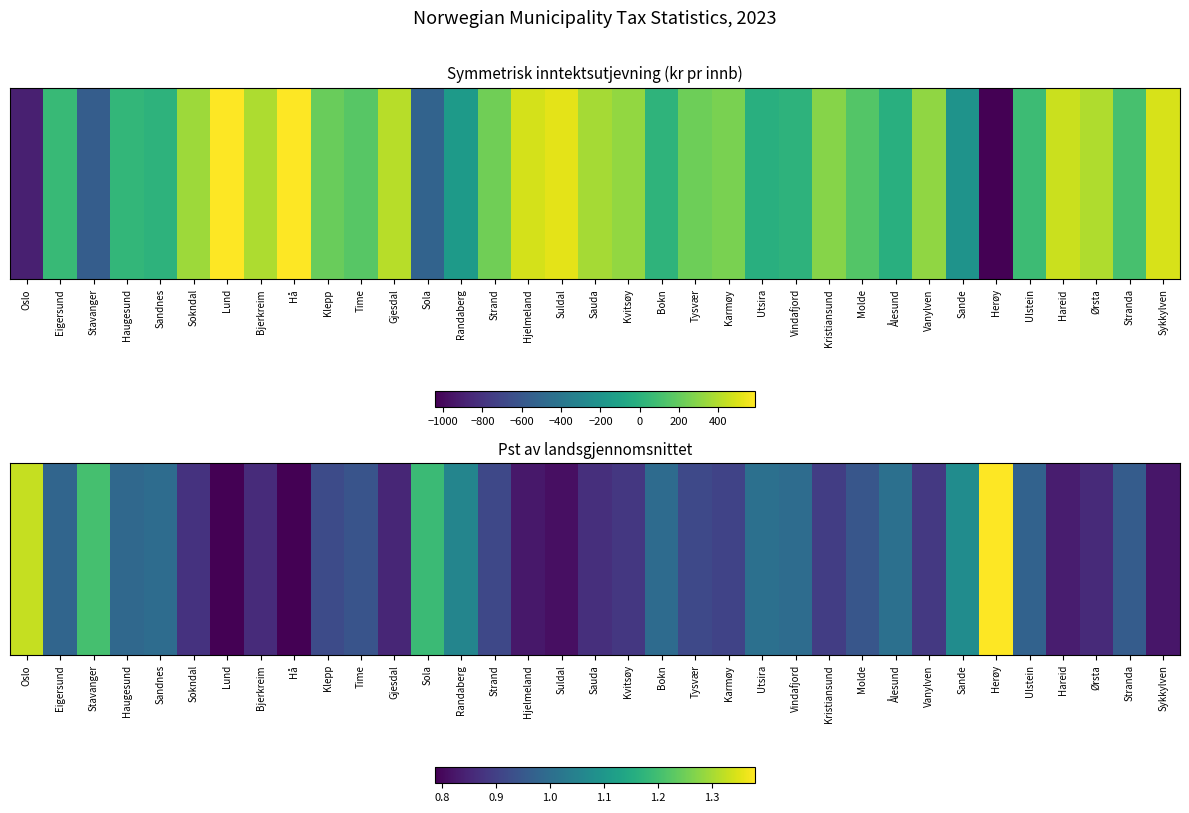

What is the average value?

1.0